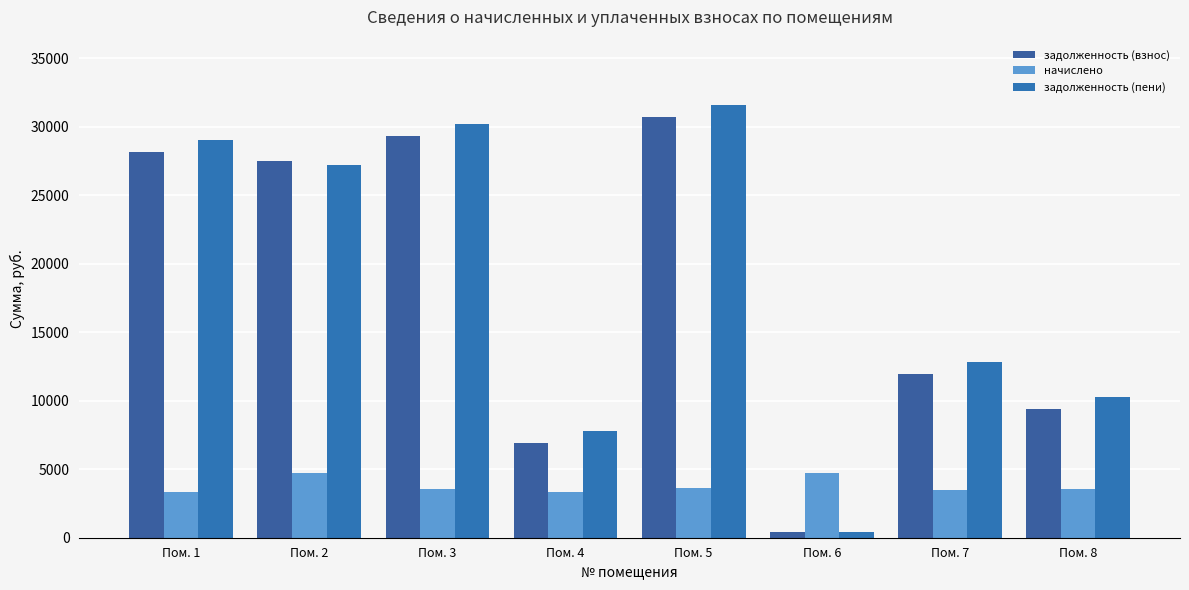

What is the maximum value shown in the chart?

31625.4